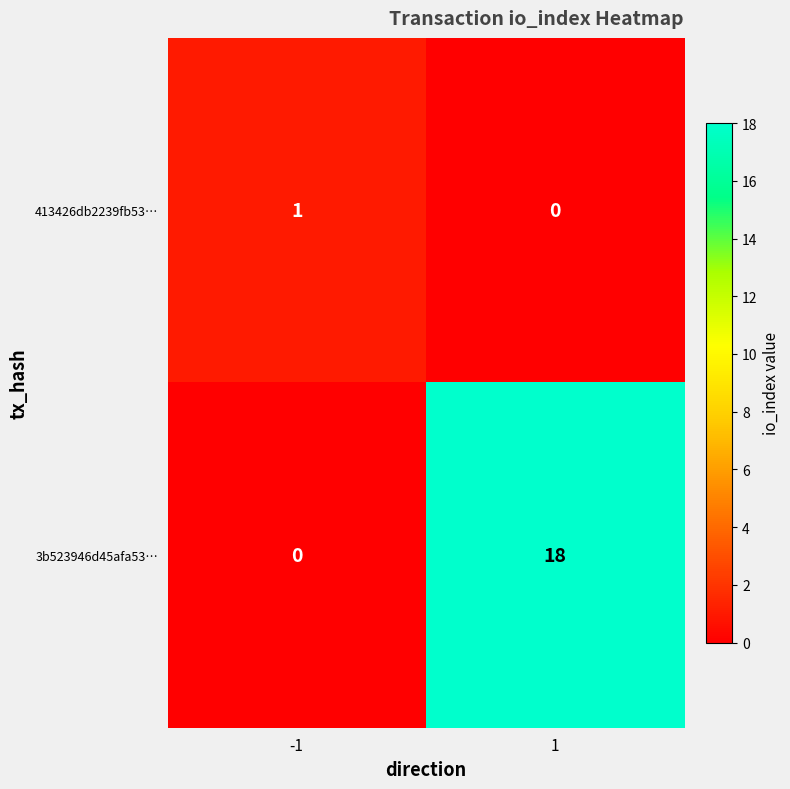

What is the sum of all 3b523946d45afa53… values?

18